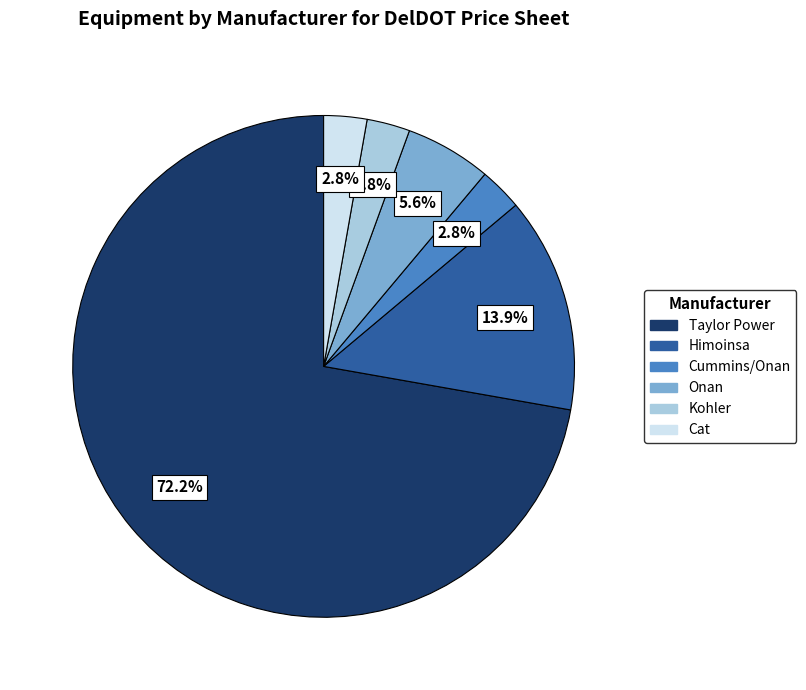

What percentage is NOT represented by Kohler?

97.2%